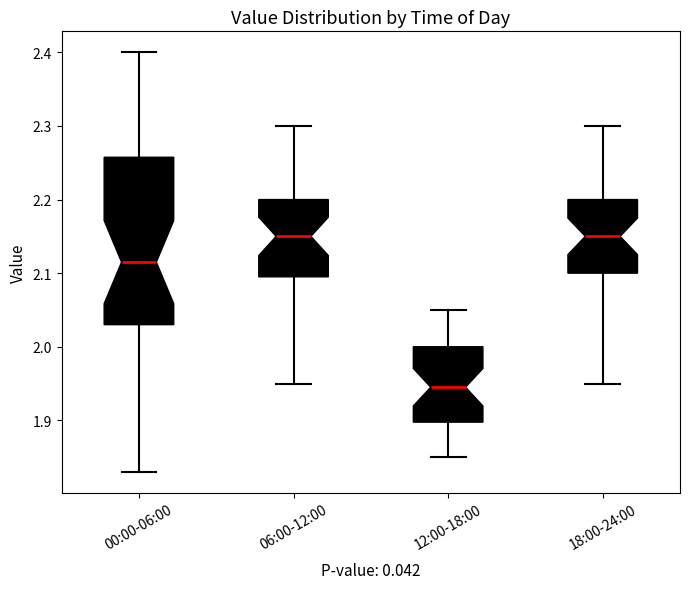

Reading left to right, read every box against the y-axis: the position of its median line, the range the box covers, and the ends of its whiskers. The values are not printed on the chart, so give them approximately, as read against the axis.

00:00-06:00: median 2.12, box 2.03 to 2.26, whiskers 1.83 to 2.40
06:00-12:00: median 2.15, box 2.10 to 2.20, whiskers 1.95 to 2.30
12:00-18:00: median 1.95, box 1.90 to 2.00, whiskers 1.85 to 2.05
18:00-24:00: median 2.15, box 2.10 to 2.20, whiskers 1.95 to 2.30